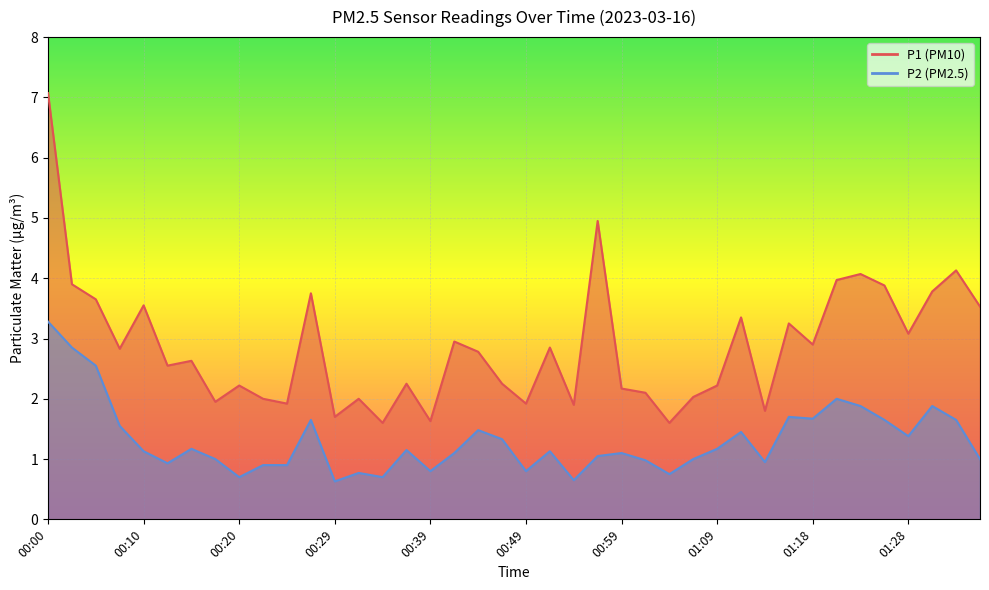

List the labels in order of P2 value, largest first.

00:00, 00:03, 00:05, 01:21, 01:23, 01:31, 01:16, 01:18, 00:27, 01:26, 01:33, 00:08, 00:44, 01:11, 01:28, 00:47, 00:15, 01:09, 00:37, 00:10, 00:51, 00:42, 00:59, 00:56, 00:17, 01:06, 01:35, 01:01, 01:13, 00:12, 00:22, 00:25, 00:39, 00:49, 00:32, 01:04, 00:20, 00:34, 00:54, 00:29